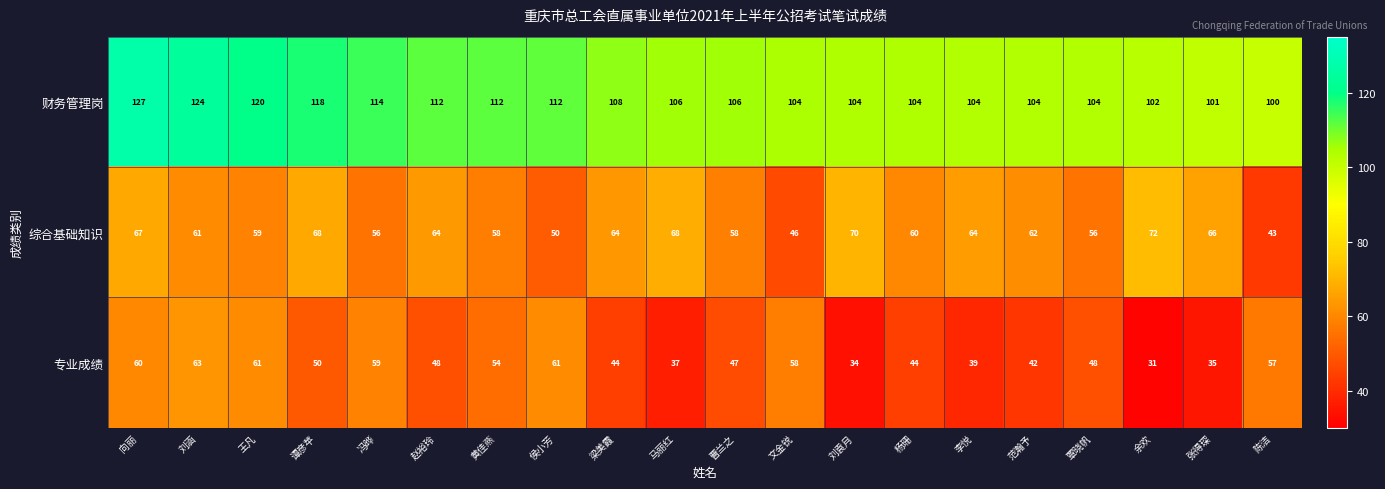

What is the spread (max minus min) of values at 曹兰之?

59